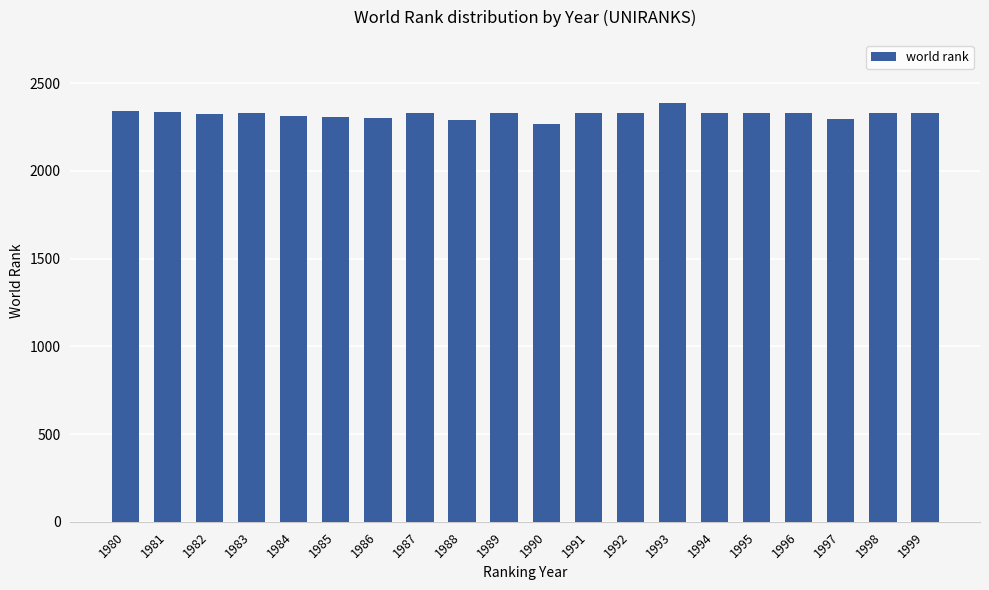

What is the difference between the maximum and minimum values?

121